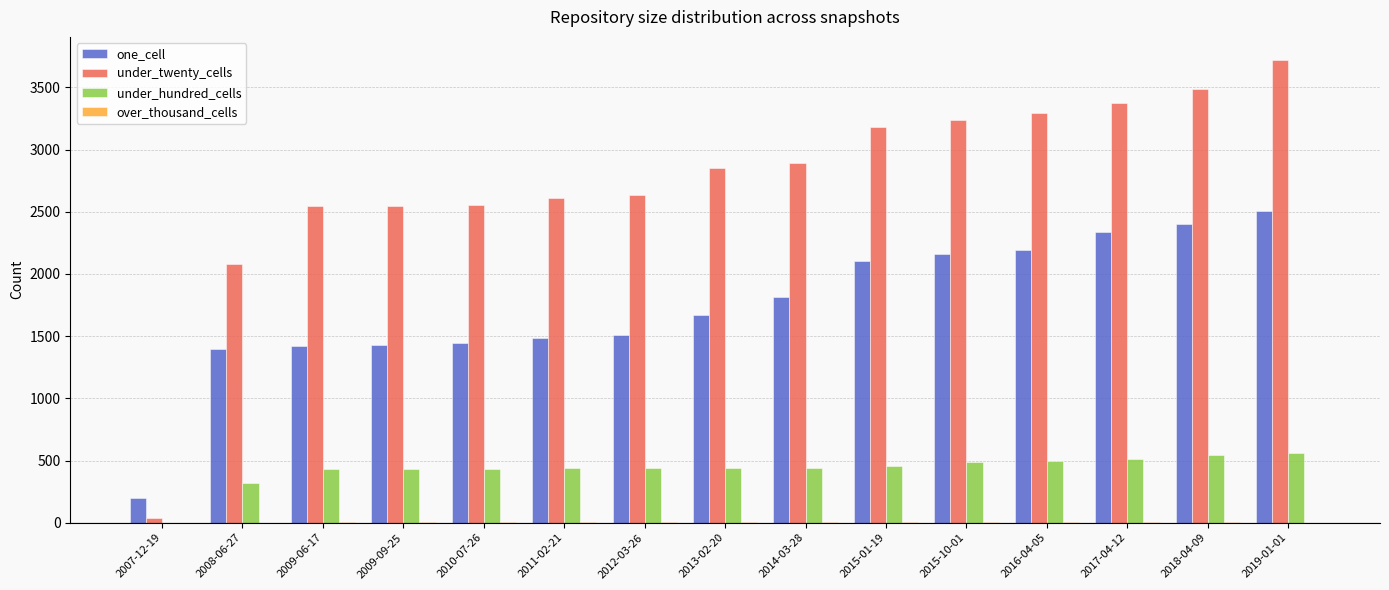

How many series are shown in this chart?

4